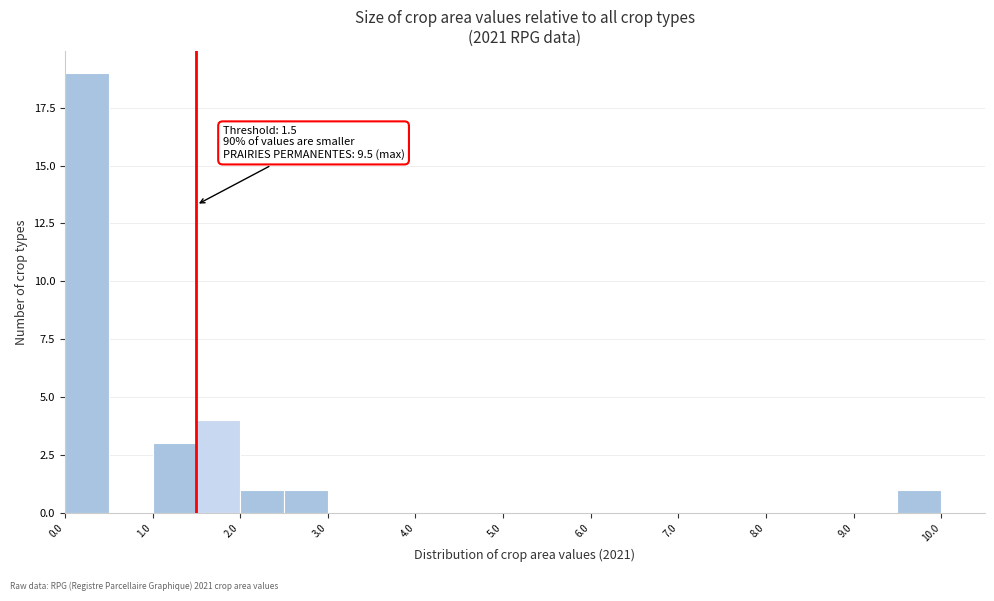

Over which range of the x-axis is the bar tallest?

0.0 to 0.5